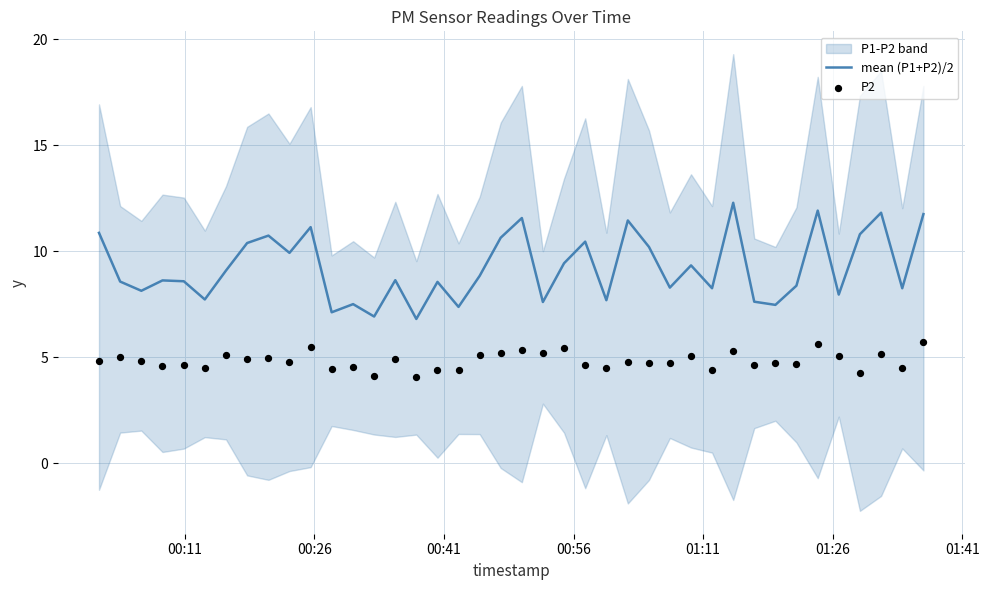

Is the value of mean (P1+P2)/2 at 35 greater than the value of P2 at 13?

Yes